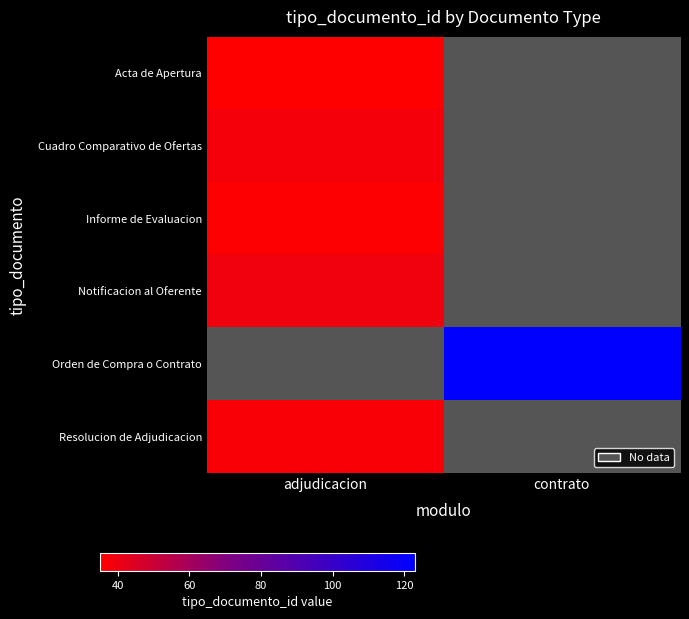

True or false: Notificacion al Oferente has a value of 39.0 at adjudicacion.

True